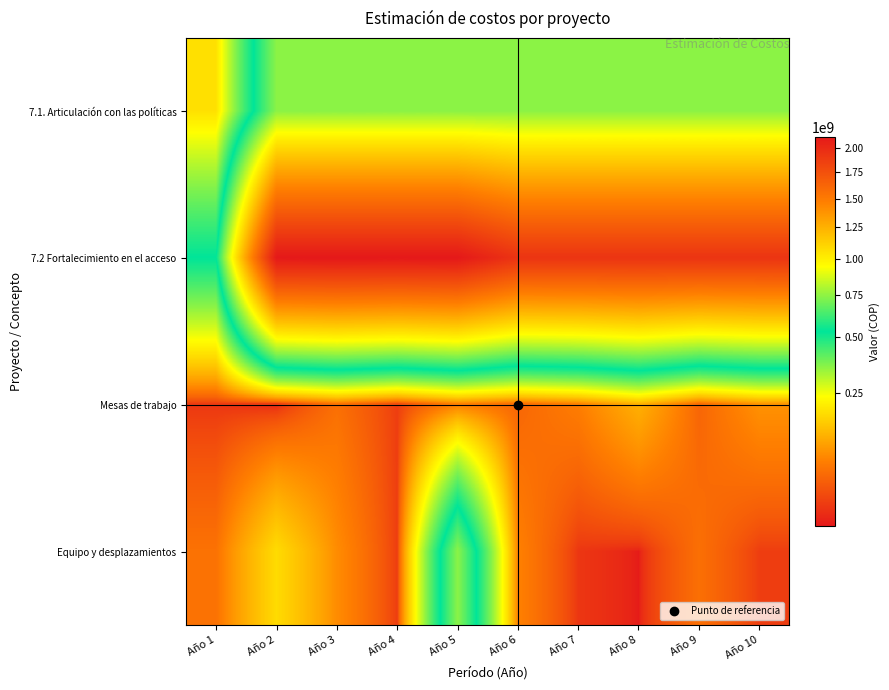

Which series has the largest total across all categories?

7.2 Fortalecimiento en el acceso